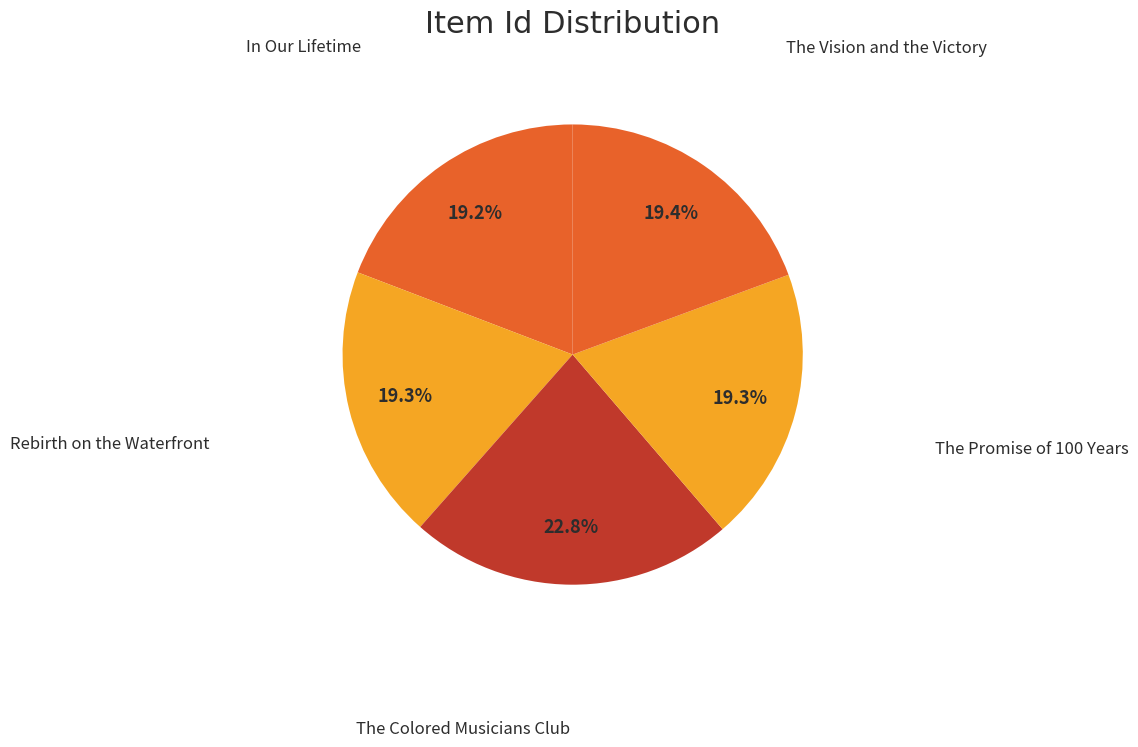

How many segments does this pie chart have?

5